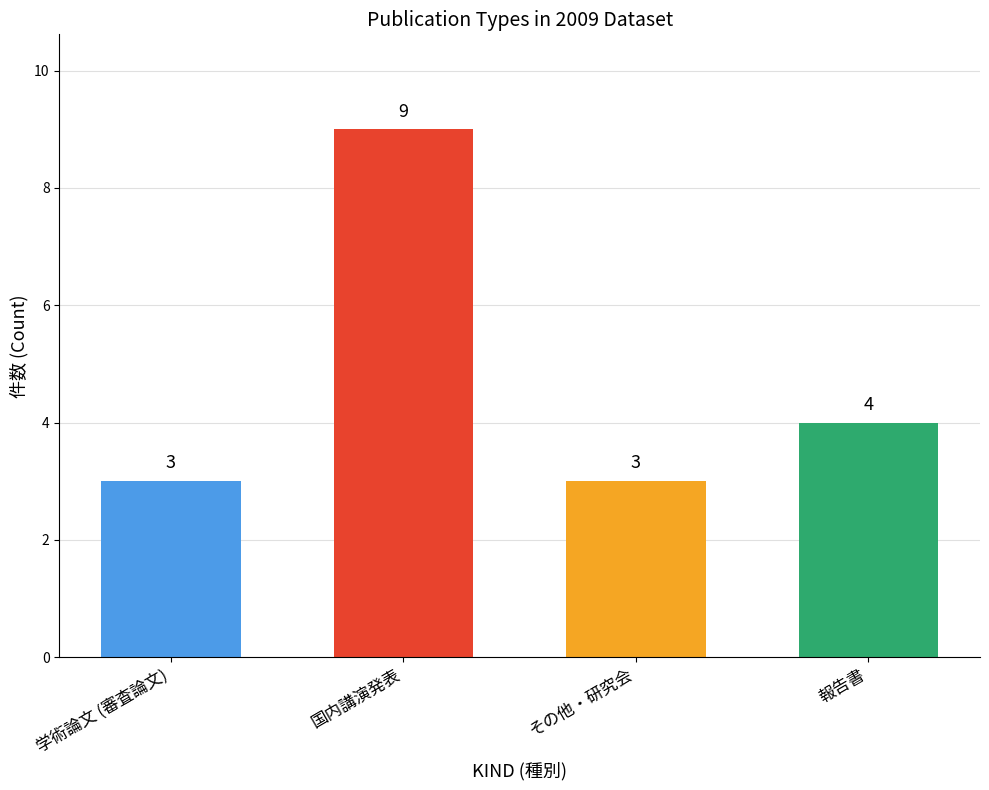

Reading left to right, what are all the values shown in this chart?

3	9	3	4